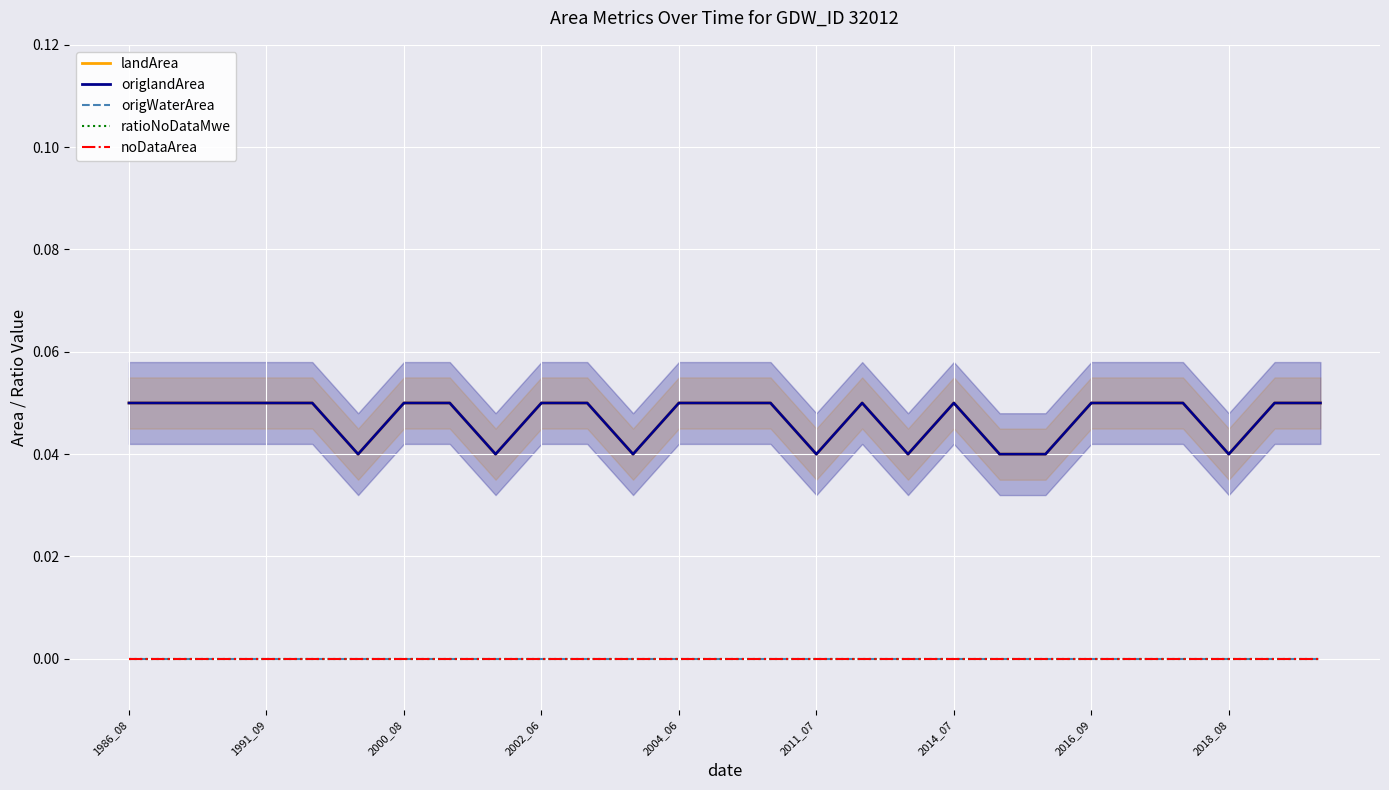

What are all the series names shown in the legend?

landArea, origlandArea, origWaterArea, ratioNoDataMwe, noDataArea